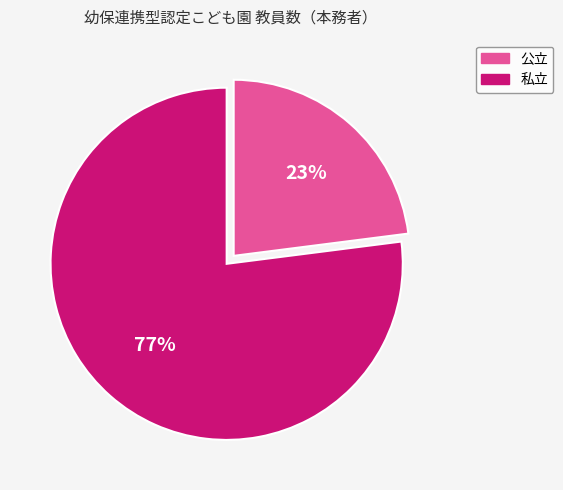

Which slice is the smallest?

公立